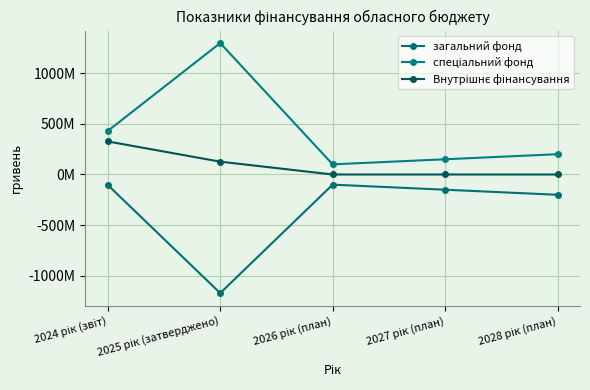

What is the total value across all series at 2025 рік (затверджено)?

252749252